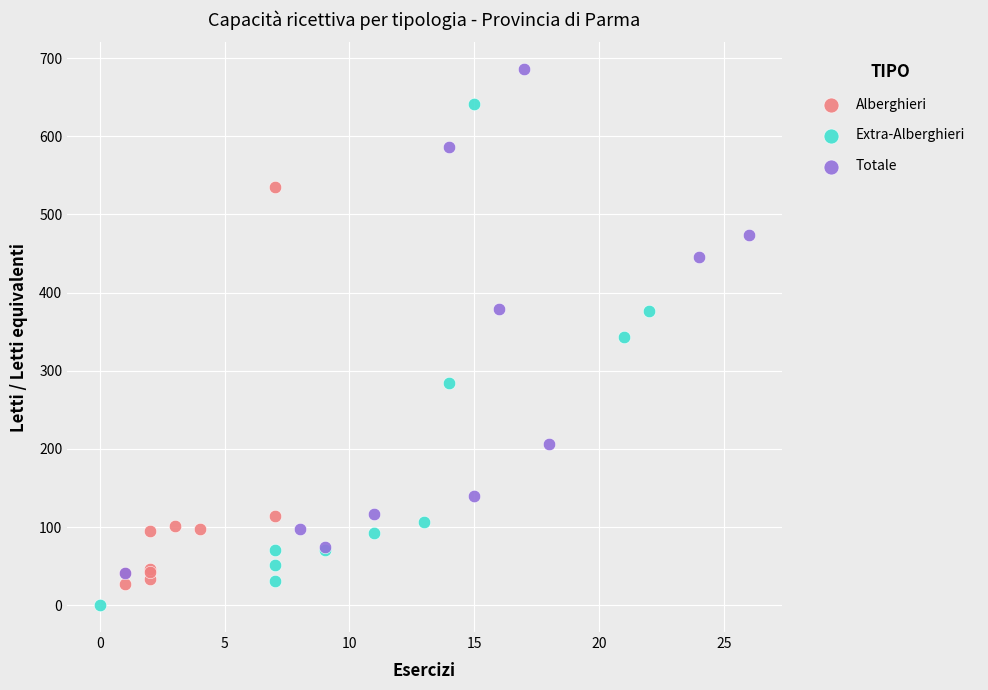

Which series has the largest Y range (max minus min)?

Totale